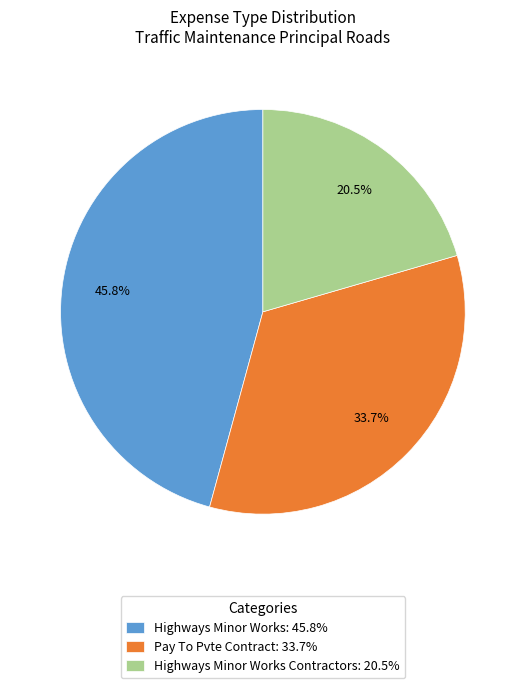

Combined, what portion of the pie is Highways Minor Works Contractors: 20.5% and Pay To Pvte Contract: 33.7%?

54.2%